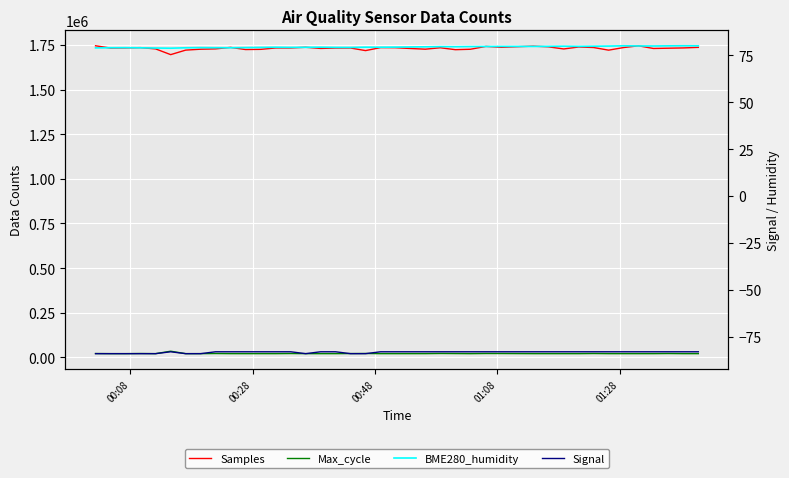

How many values in the Max_cycle series exceed 21054?

19